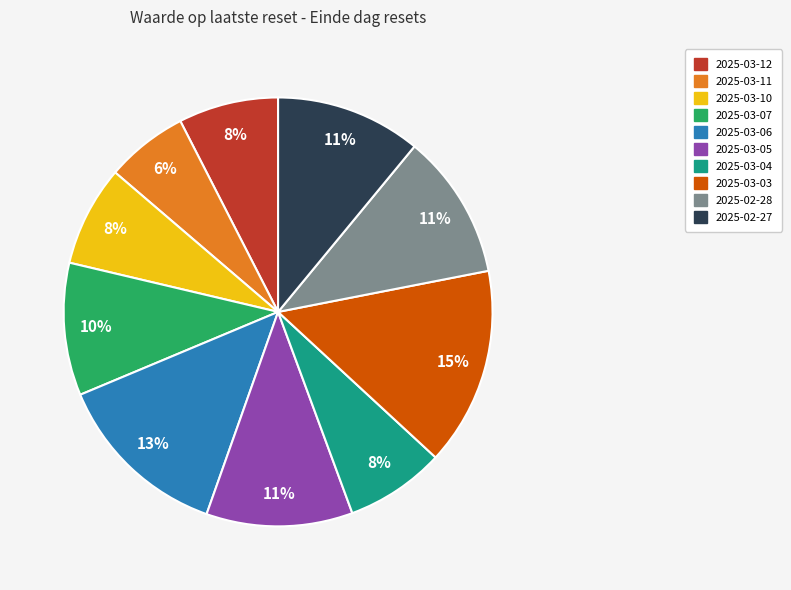

To the nearest percent, what is the difference between the largest and smallest slice percentages?

9%